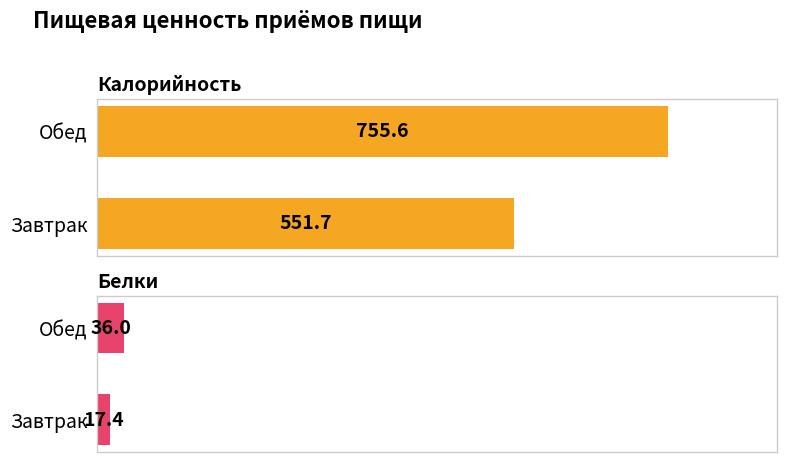

Rank the series by their maximum value, from lowest to highest.

Белки, Калорийность